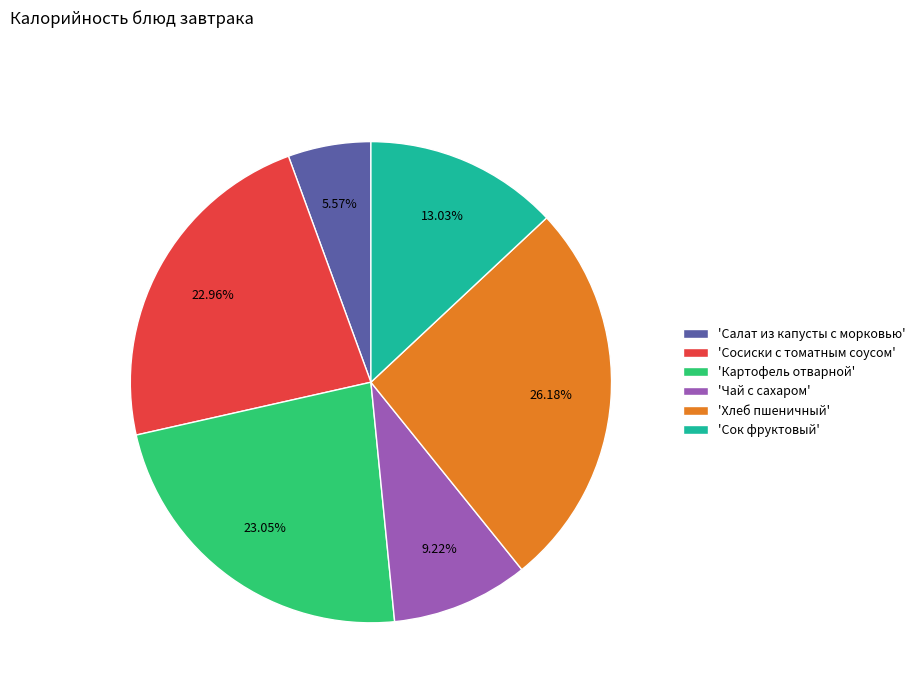

How many slices are in this pie chart?

6